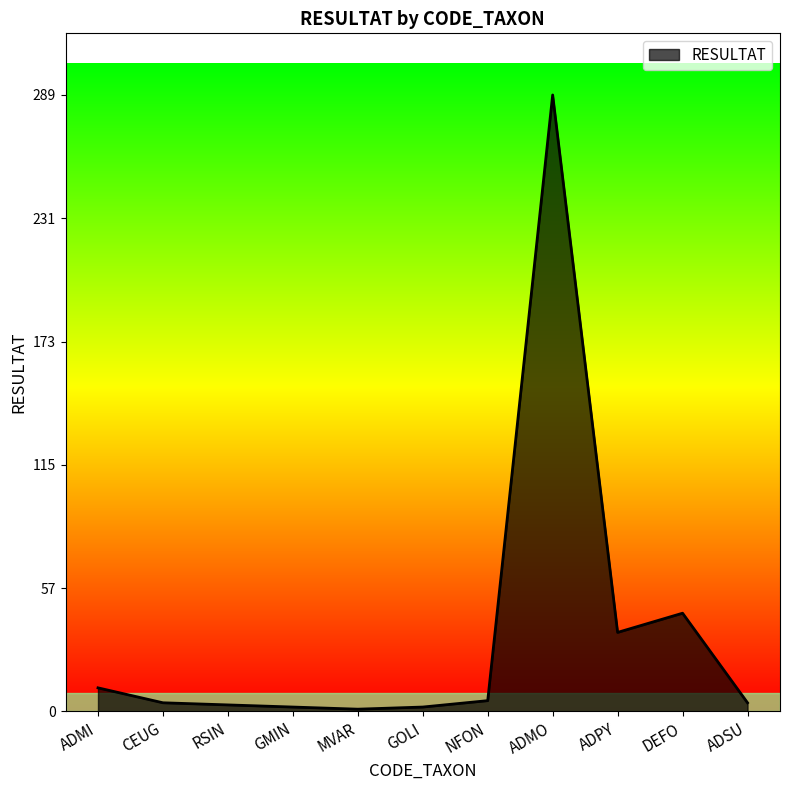

How many lines are shown in the chart?

1